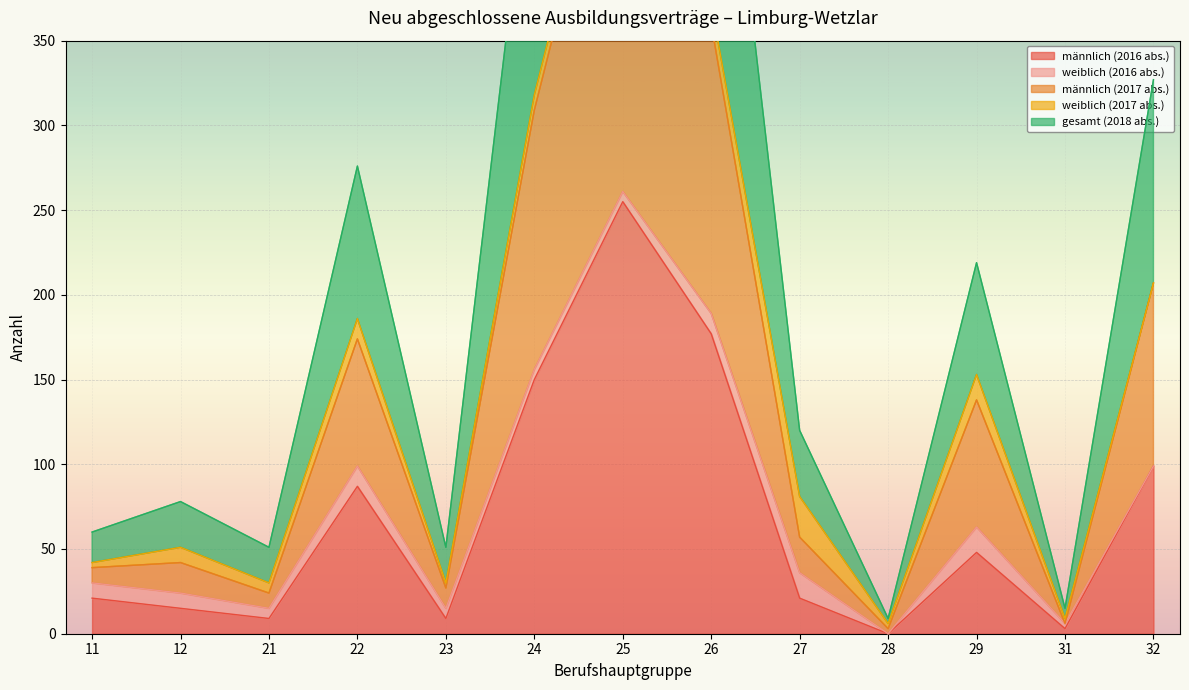

Which series has the largest total across all categories?

gesamt (2018 abs.)